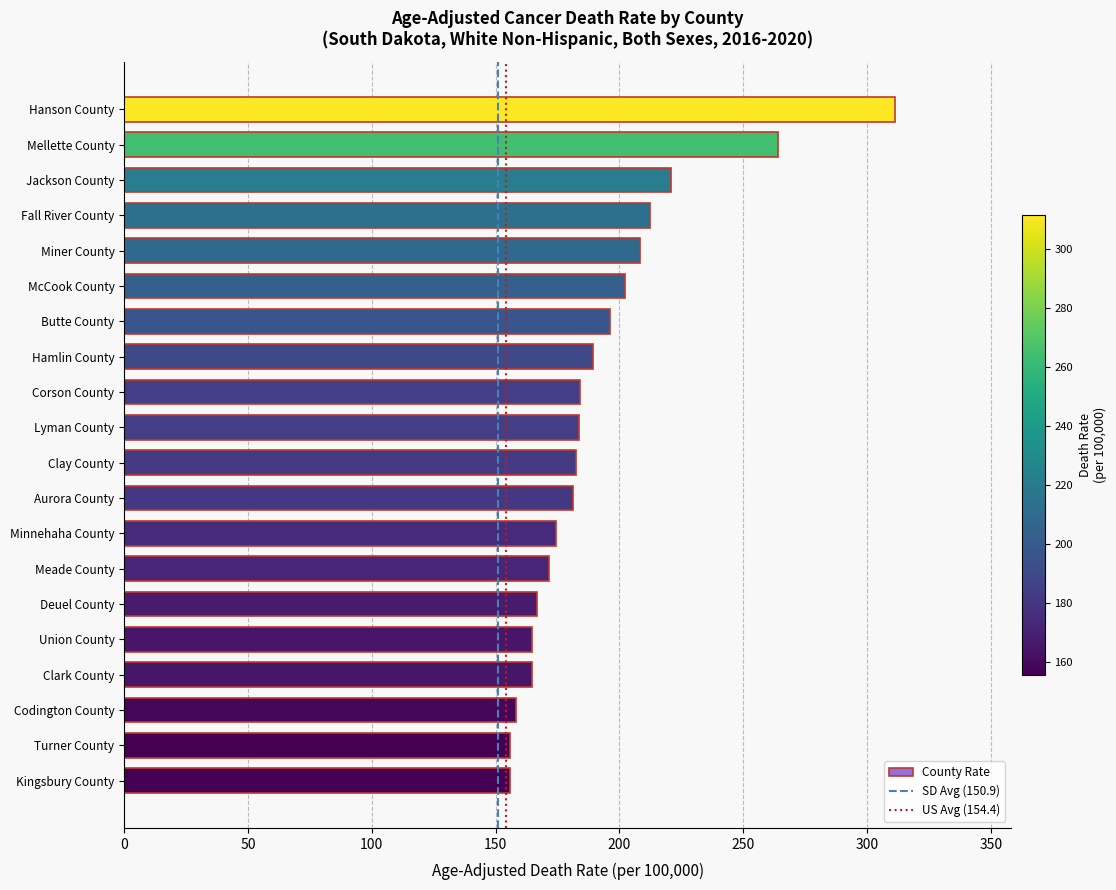

What is the value of the 20th bar from the top?

155.7